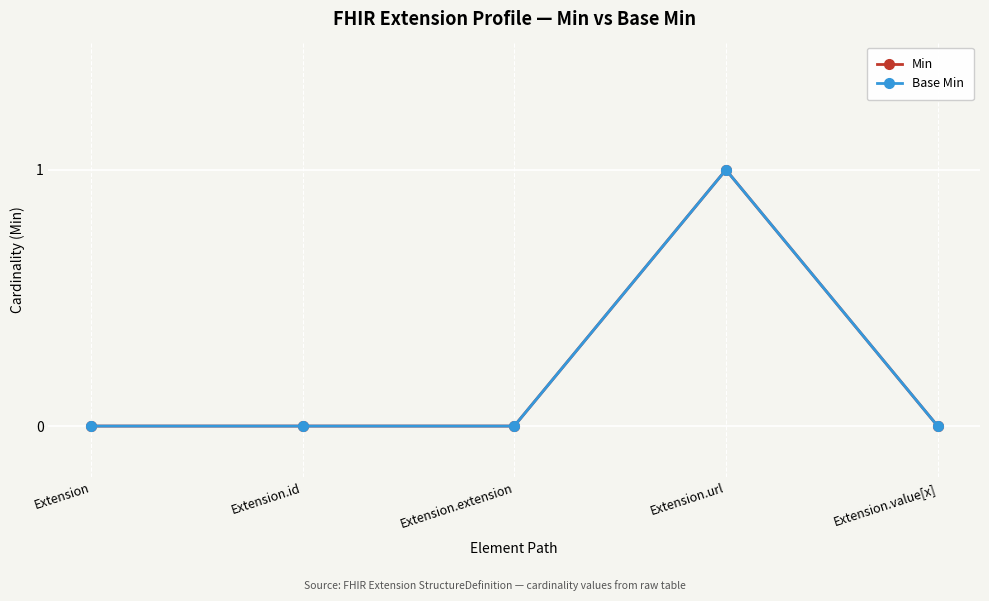

Count the Min values in the range 0 to 1.

5